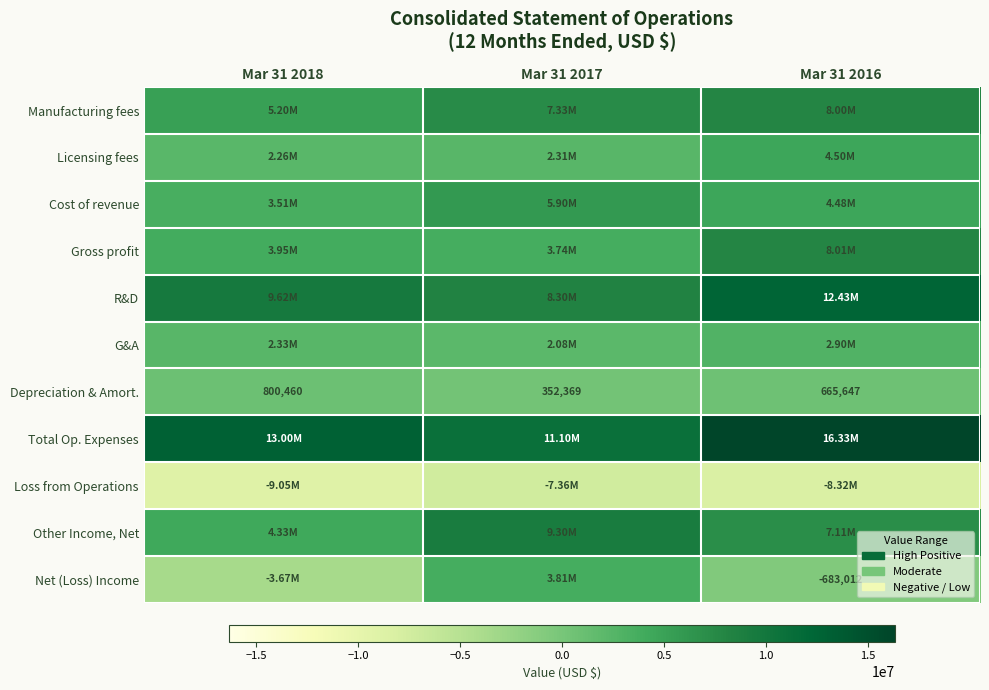

What is the approximate value of Depreciation & Amort. at Mar 31 2018, to the nearest 50?

800450